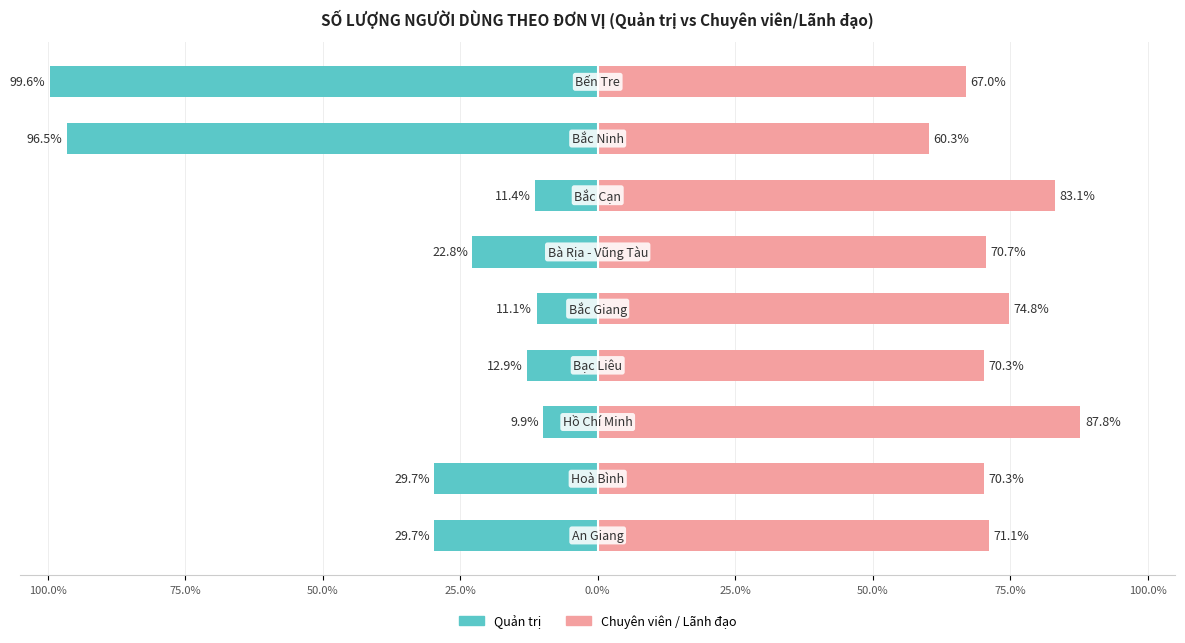

Reading left to right, transcribe all the data shown in this chart.

Quản trị: -29.7	-29.7	-9.9	-12.9	-11.1	-22.8	-11.4	-96.5	-99.6
Chuyên viên / Lãnh đạo: 71.1	70.3	87.8	70.3	74.8	70.7	83.1	60.3	67.0